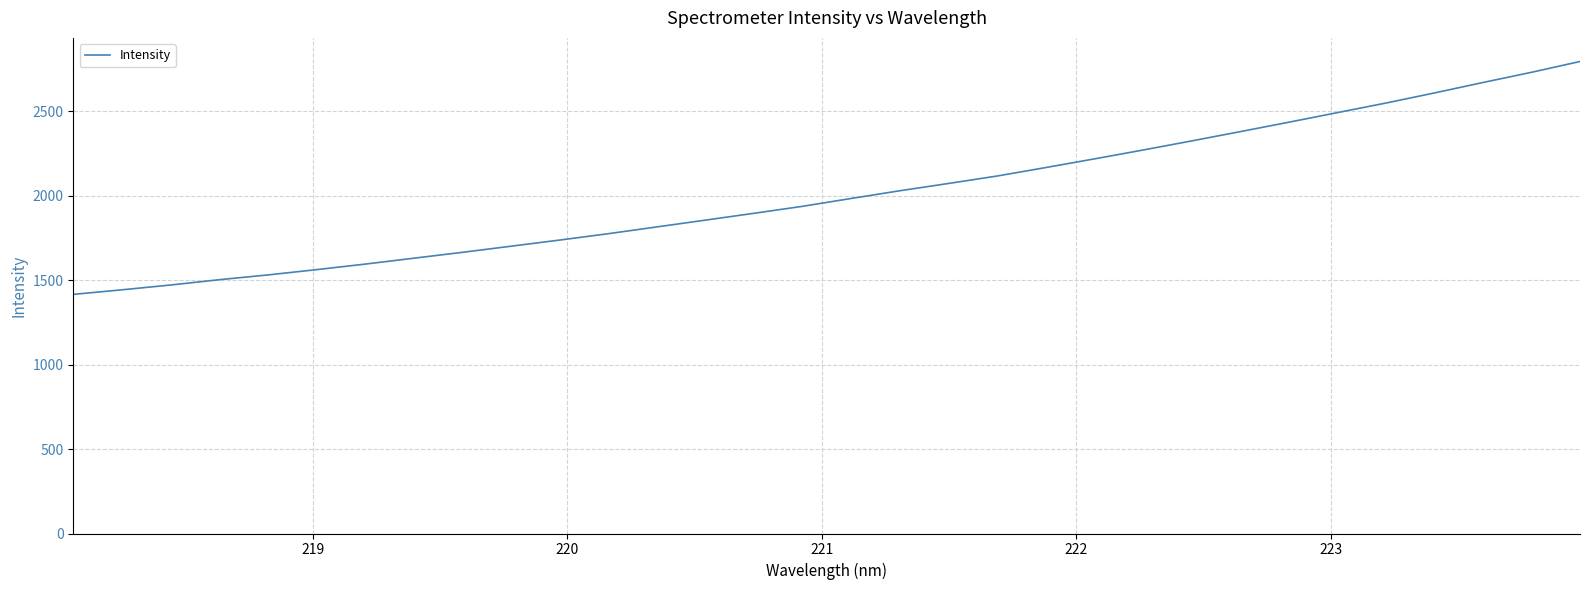

What is the maximum value shown in the chart?

2793.2